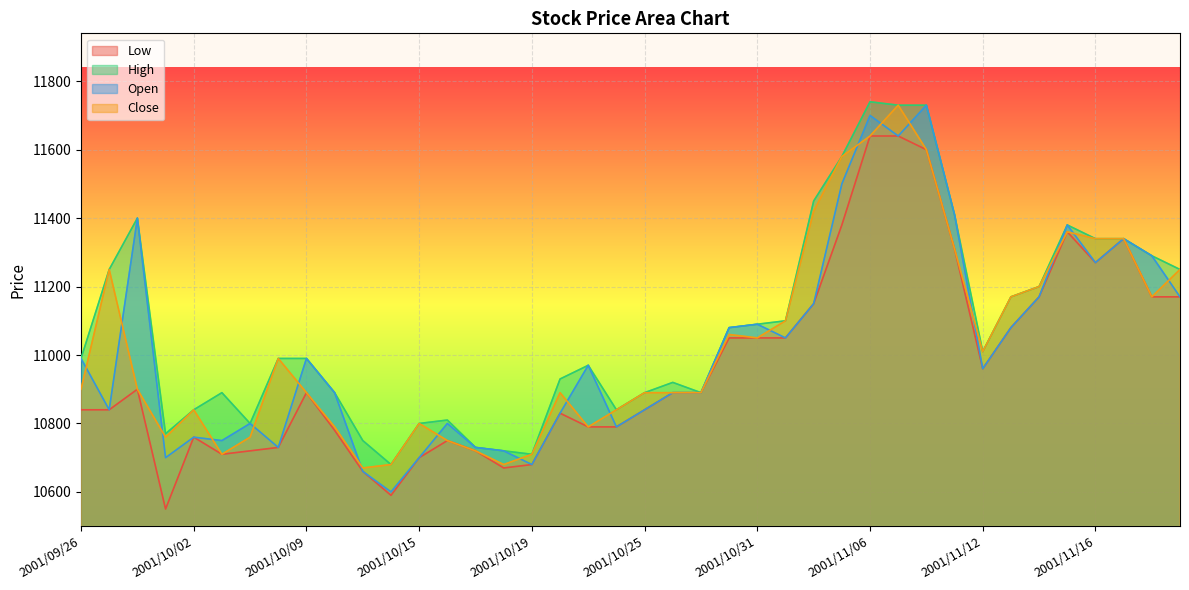

True or false: Low and Open intersect in this chart.

False